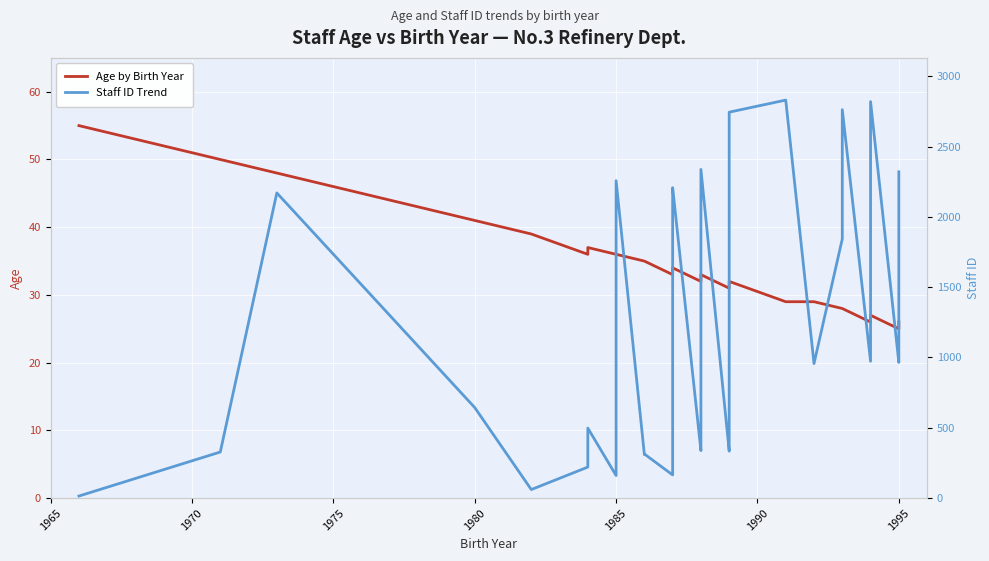

What is the maximum value for Staff ID Trend?

2830